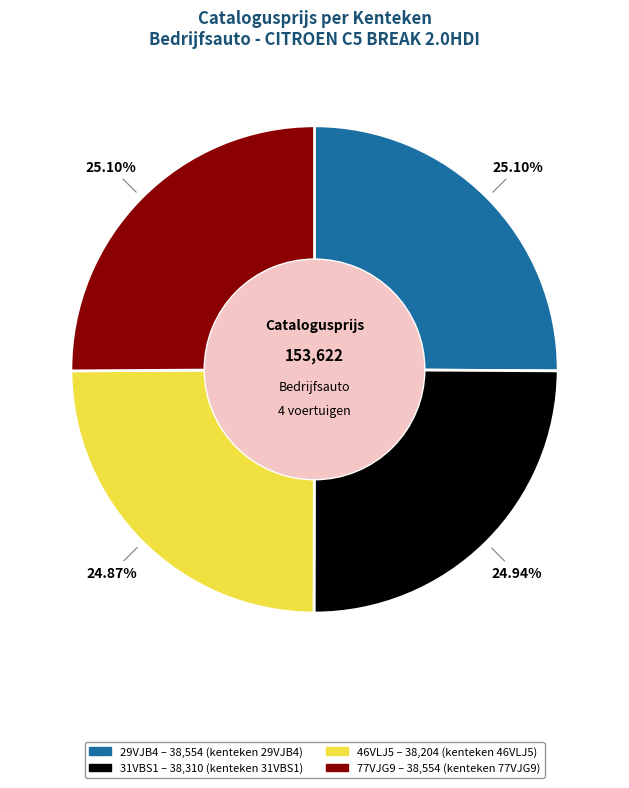

What percentage is the 46VLJ5 slice, to the nearest percent?

25%